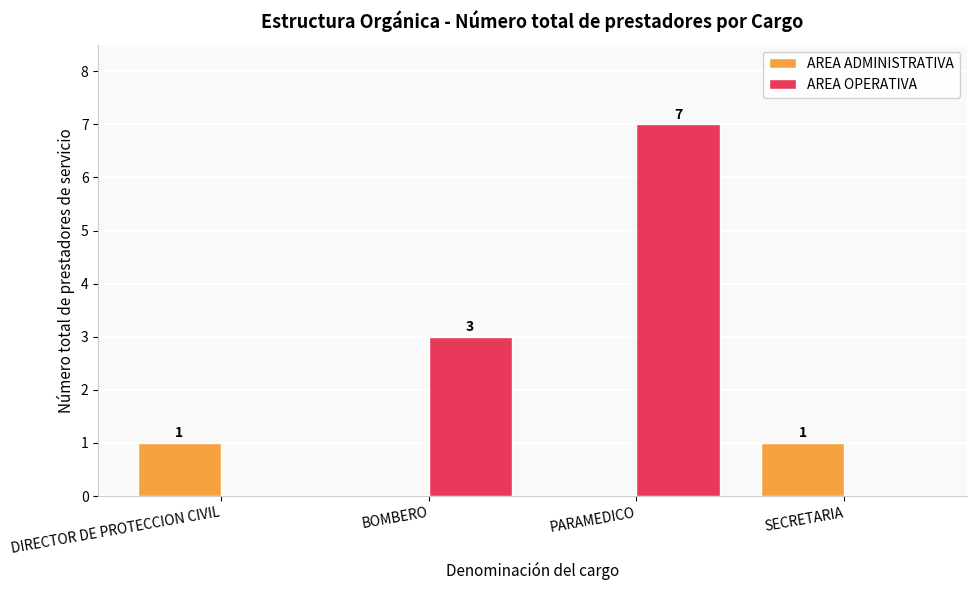

Which series changed the most between DIRECTOR DE PROTECCION CIVIL and BOMBERO?

AREA OPERATIVA